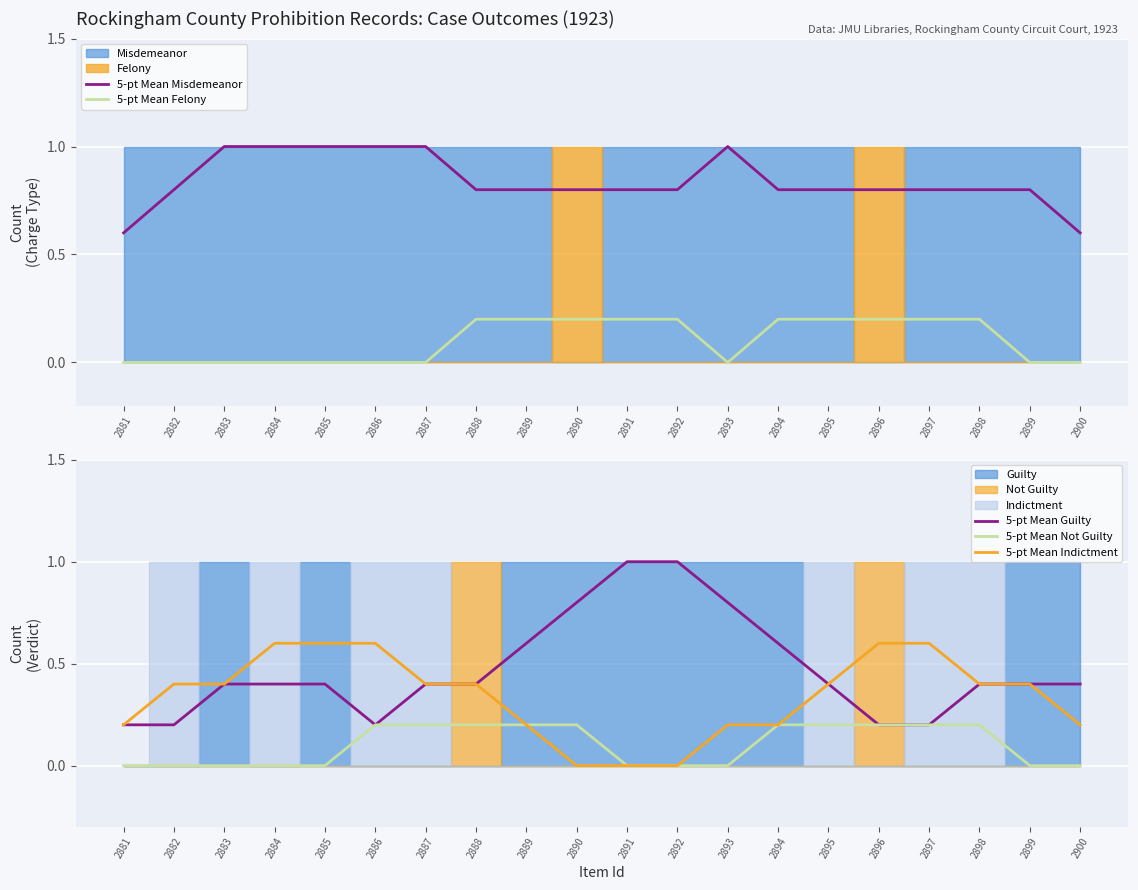

What is the value of the 5-pt Mean Felony point at the 12th from the left?

0.2